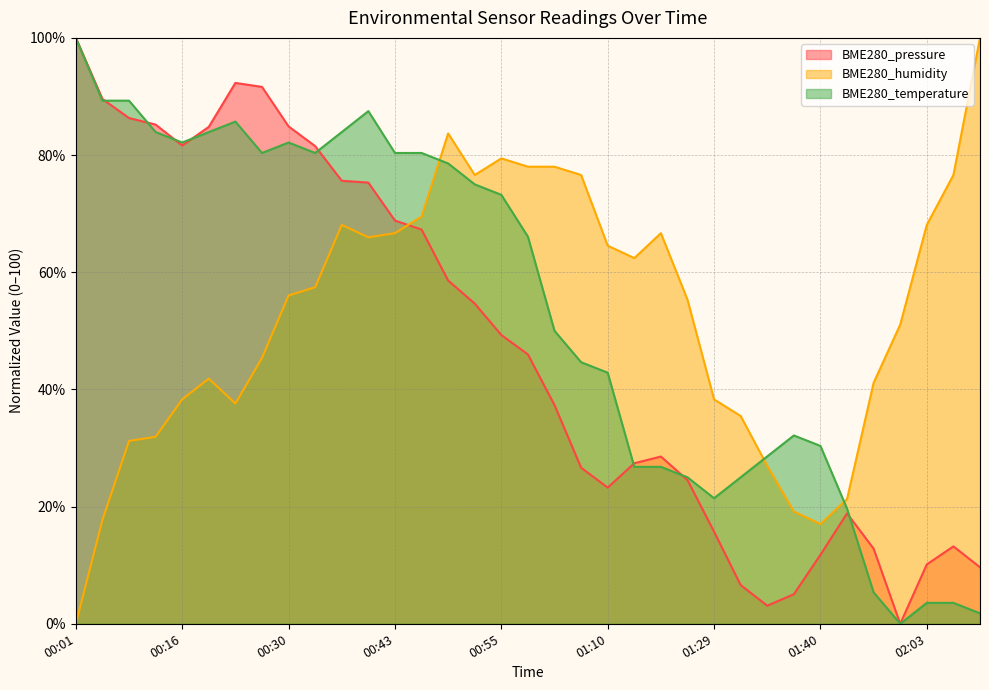

In BME280_temperature, how many points are lower than both neighbors (excluding endpoints)?

5